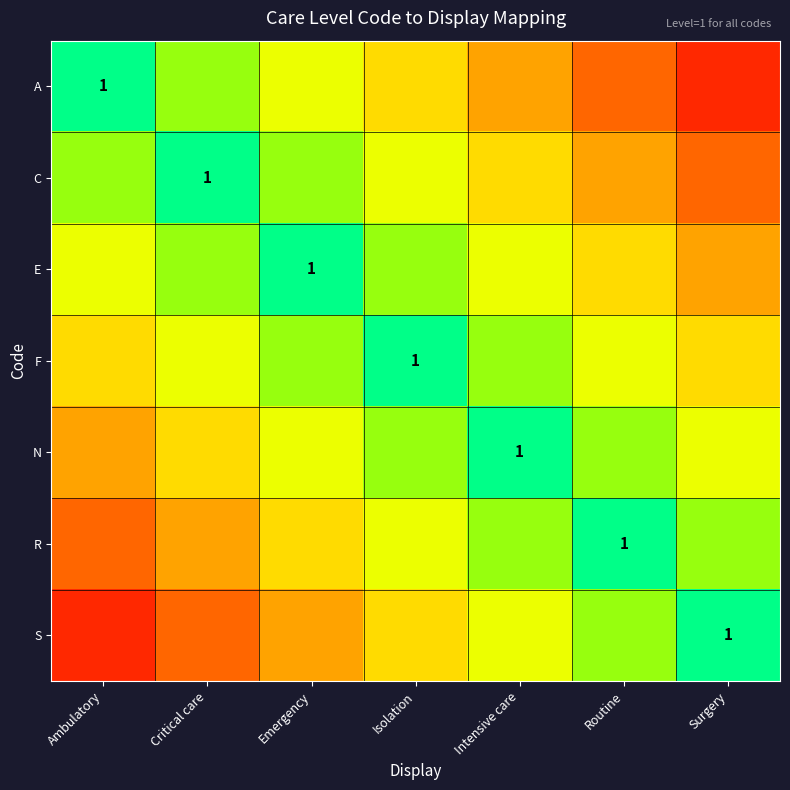

Which series has the widest spread of values?

A